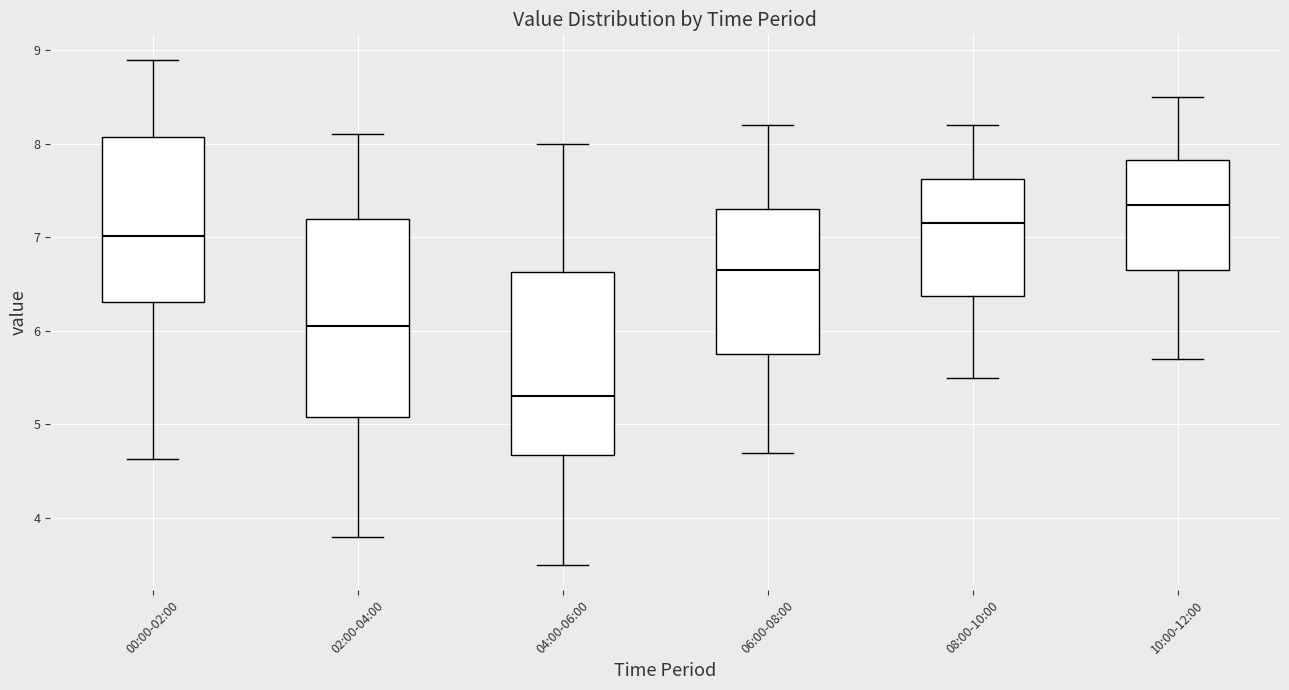

Where does the upper whisker of the box for 10:00-12:00 end on the y-axis? The values are not printed on the chart, so give them approximately, as read against the axis.

8.5